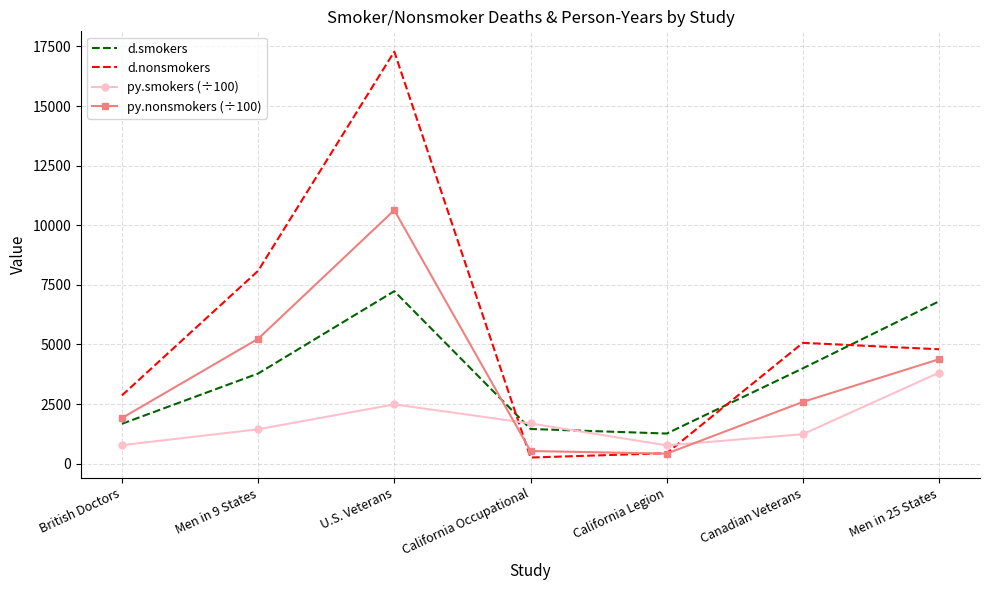

What is the total value across all series at California Occupational?

3934.0